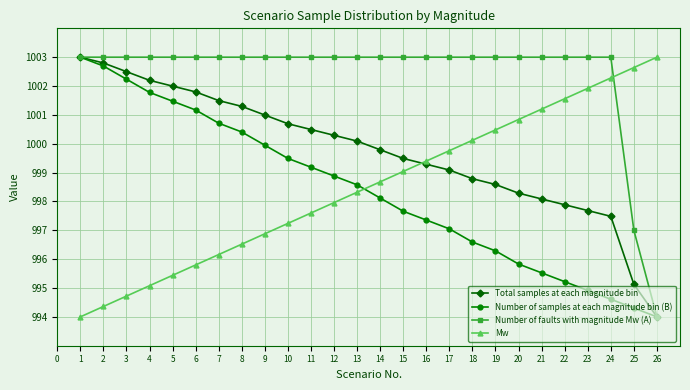

What is the smallest value displayed?

994.0